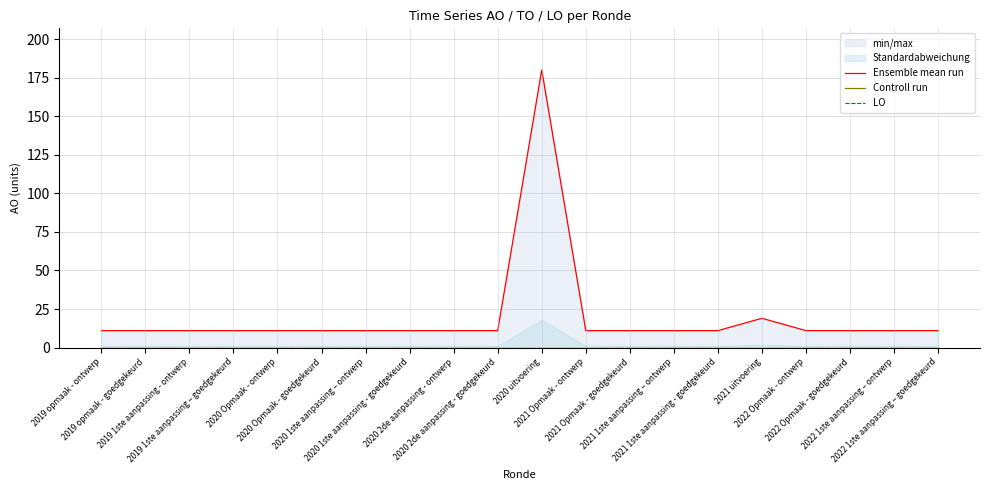

The value of Controll run at 2020 1ste aanpassing – ontwerp is 0. True or false?

True